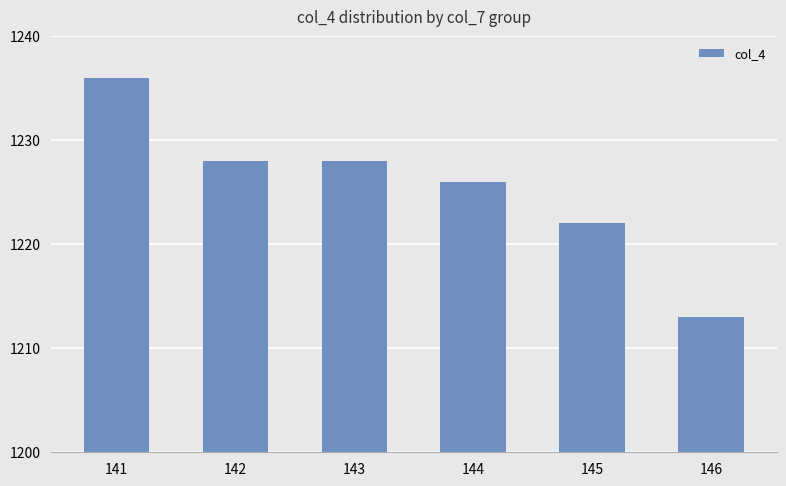

Does the chart contain any negative values?

No